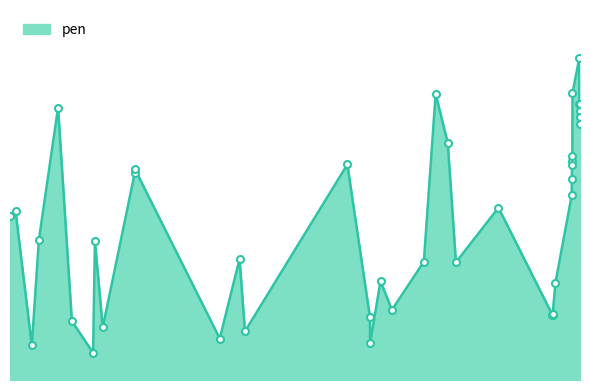

Does the chart have visible grid lines?

No